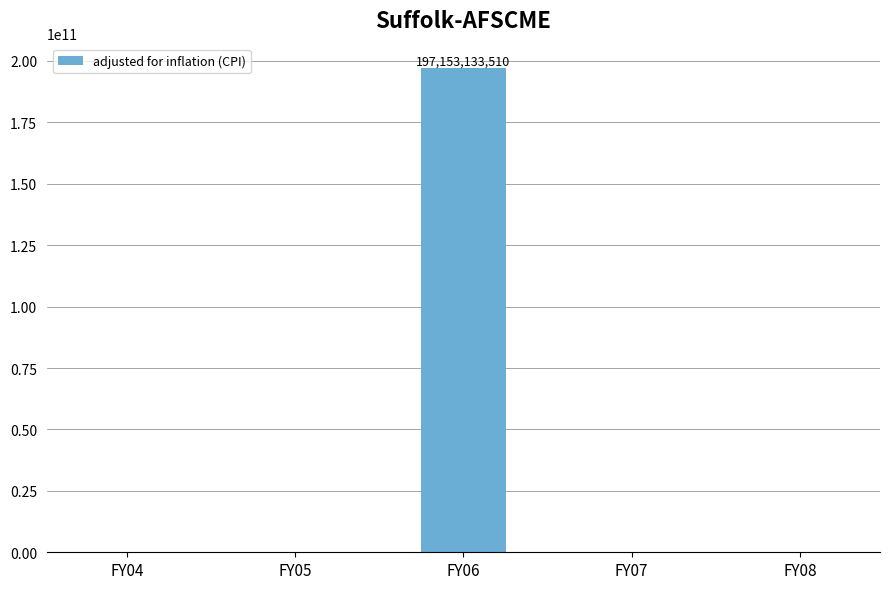

How many data points are above 0?

1